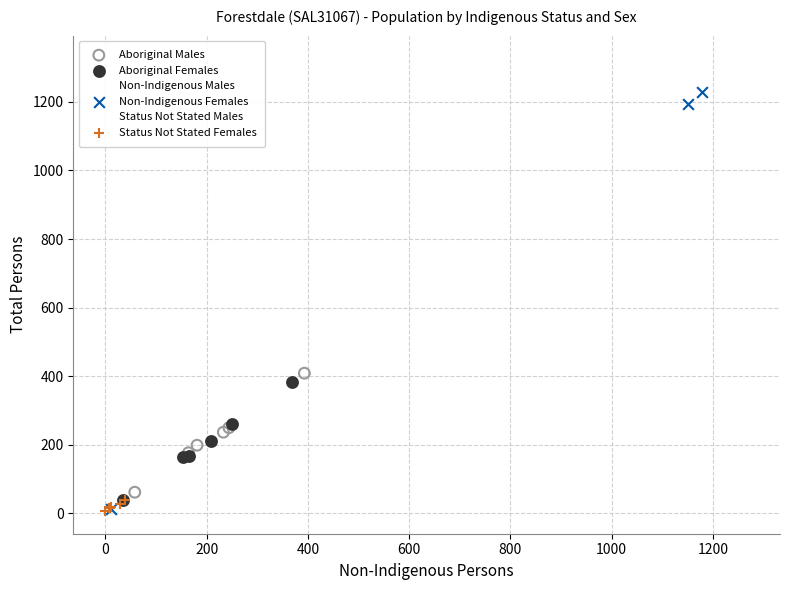

What are all the series names shown in the legend?

Aboriginal Males, Aboriginal Females, Non-Indigenous Males, Non-Indigenous Females, Status Not Stated Males, Status Not Stated Females